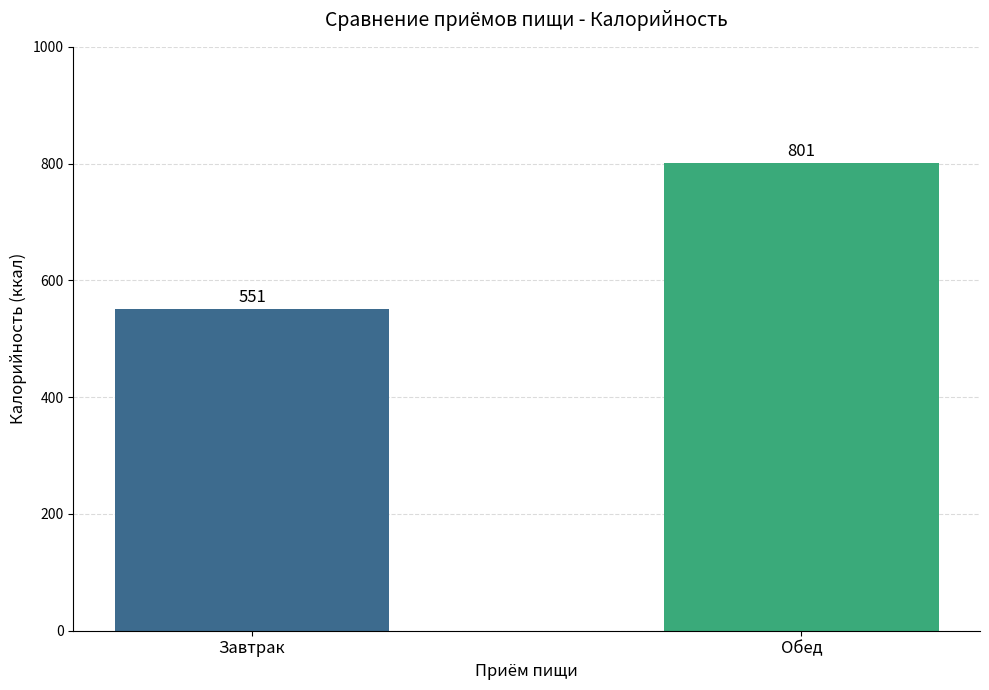

True or false: the data shows 1096 at Обед.

False